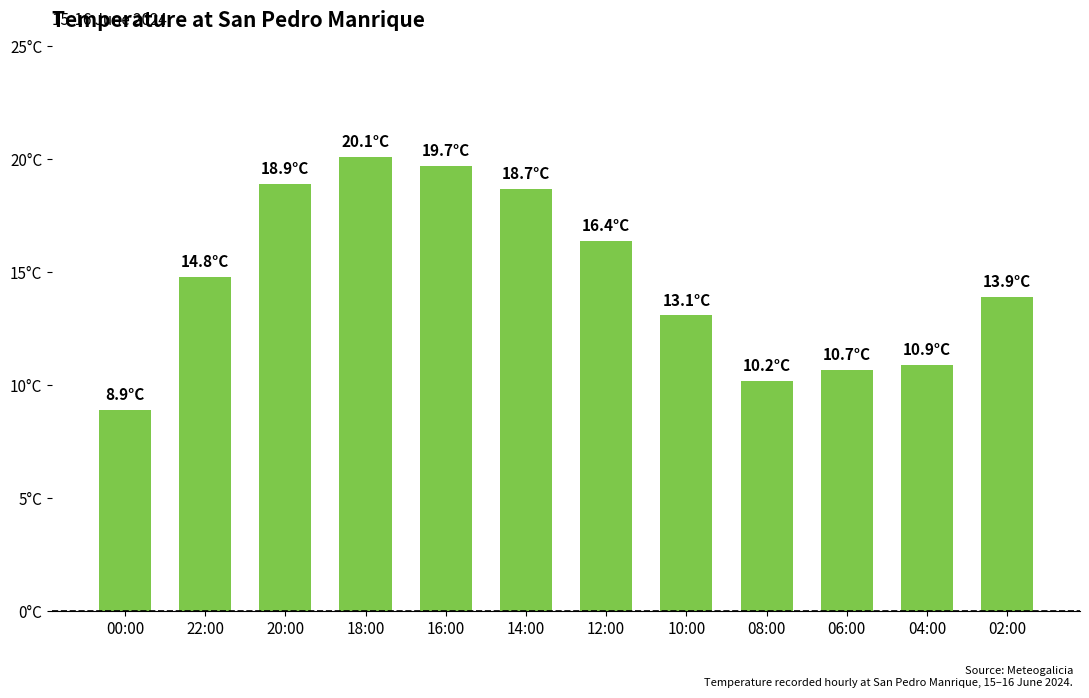

Where does the data first go above 14?

22:00